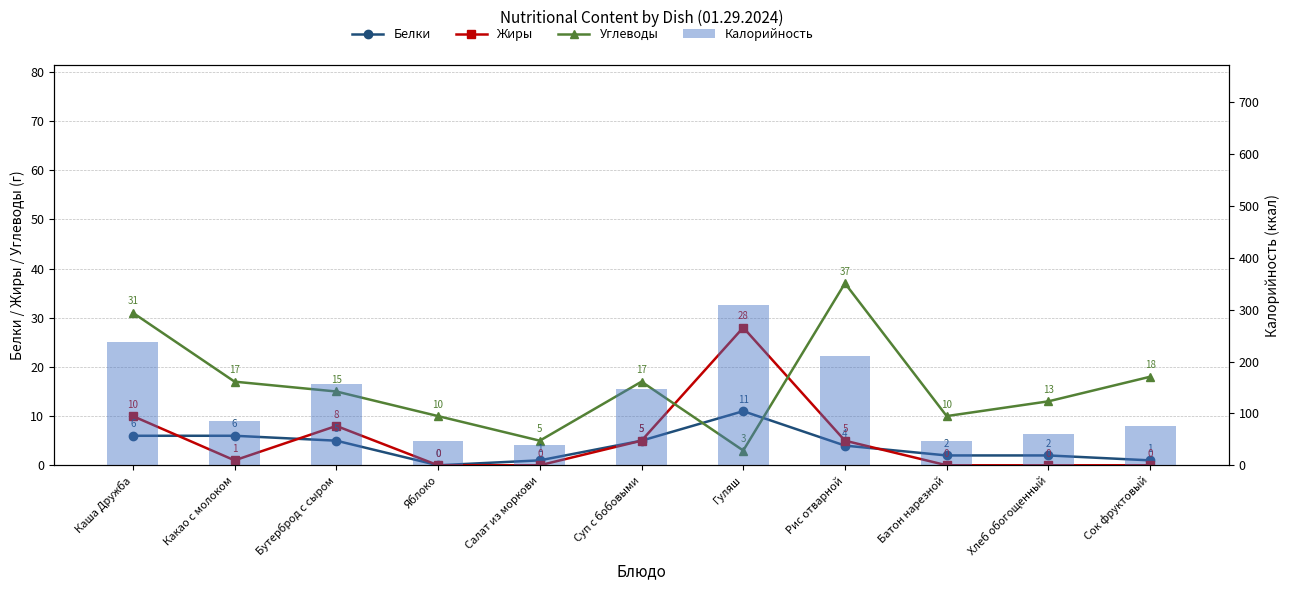

At which category does the chart reach its peak across all series?

Гуляш